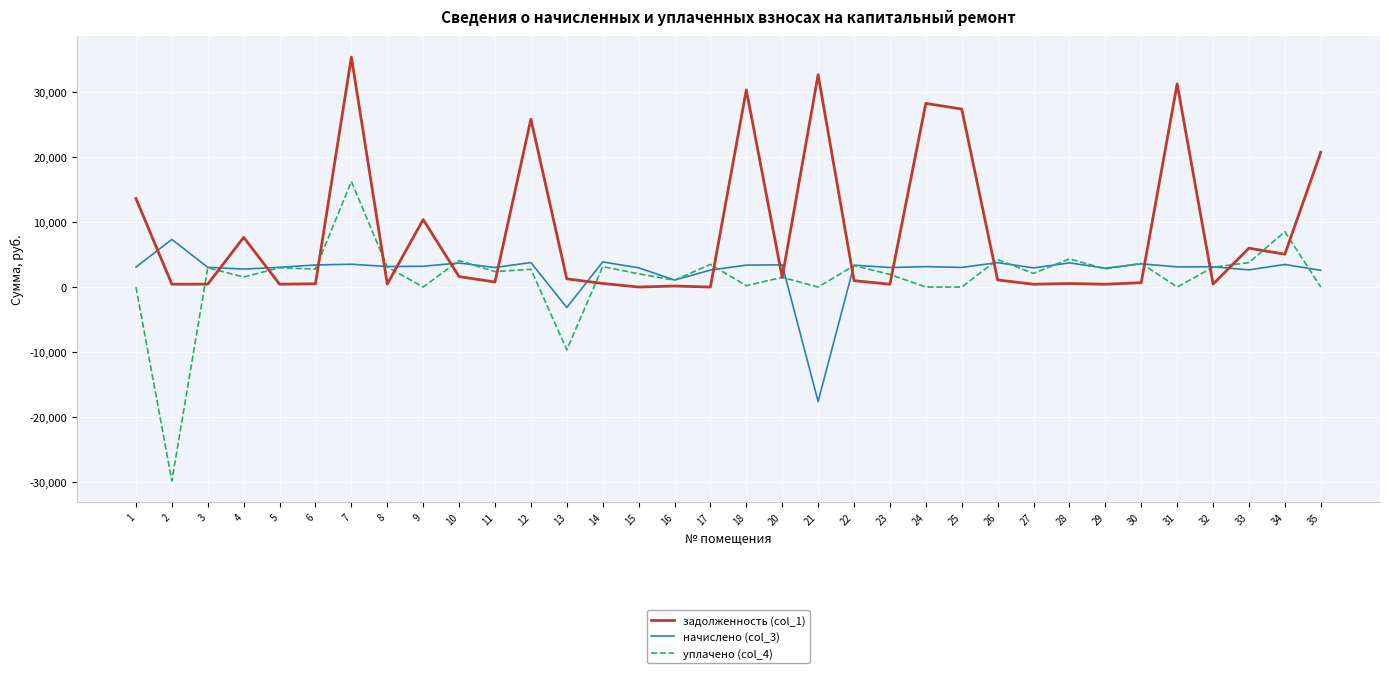

Which series has the largest total across all categories?

задолженность (col_1)